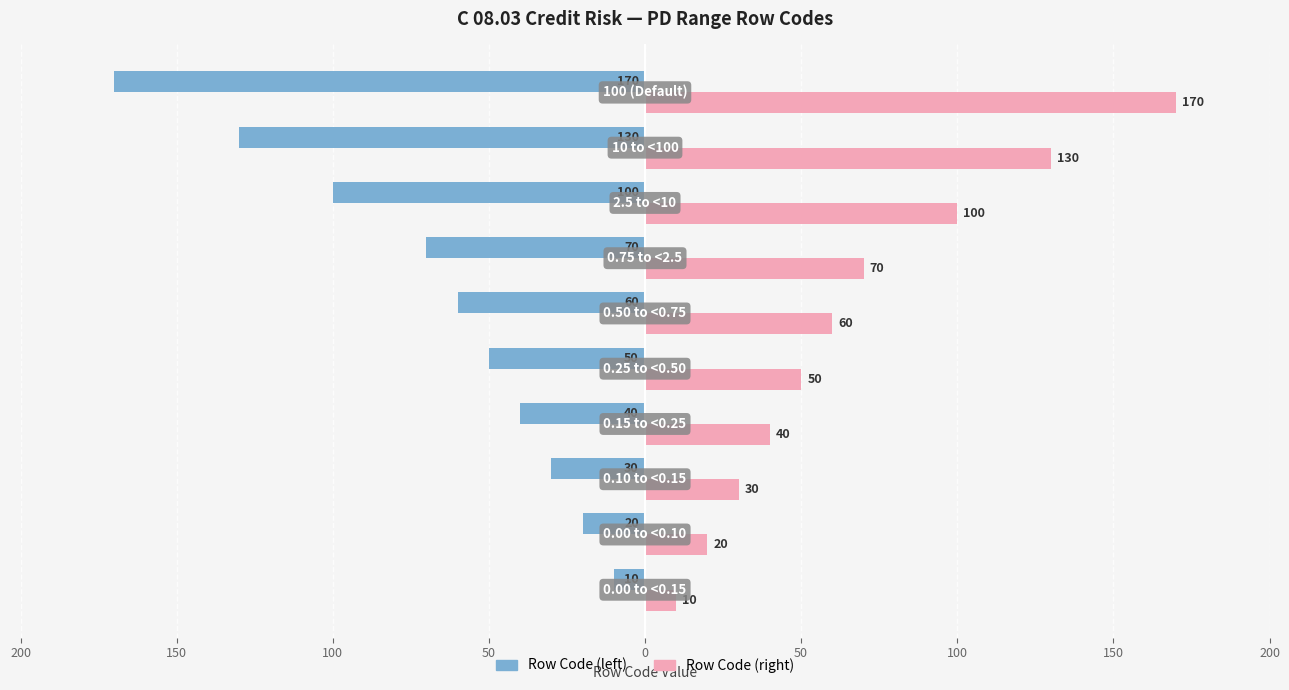

What is the label of the 6th bar from the left?

50